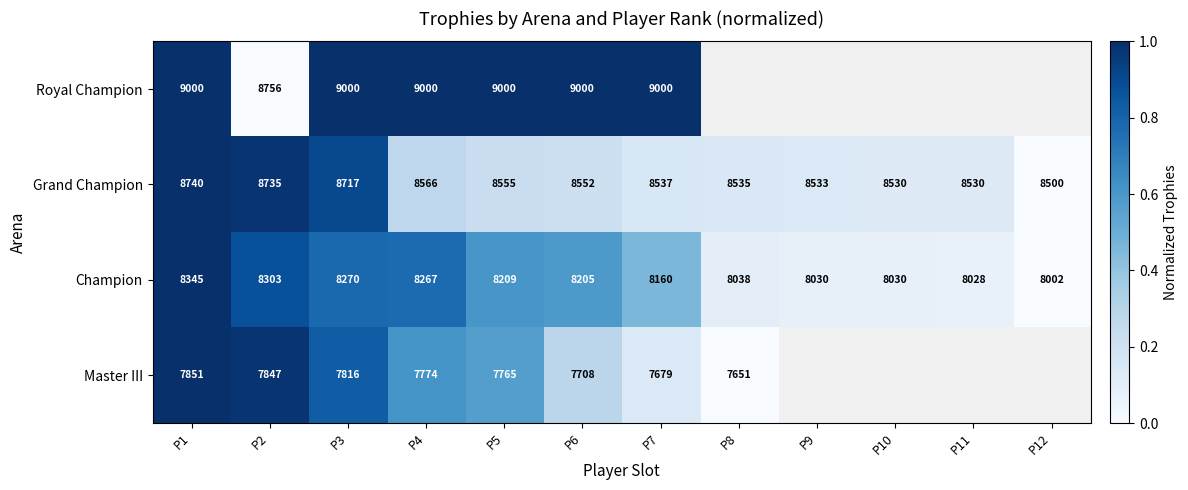

At how many categories does at least one series exceed 0?

11